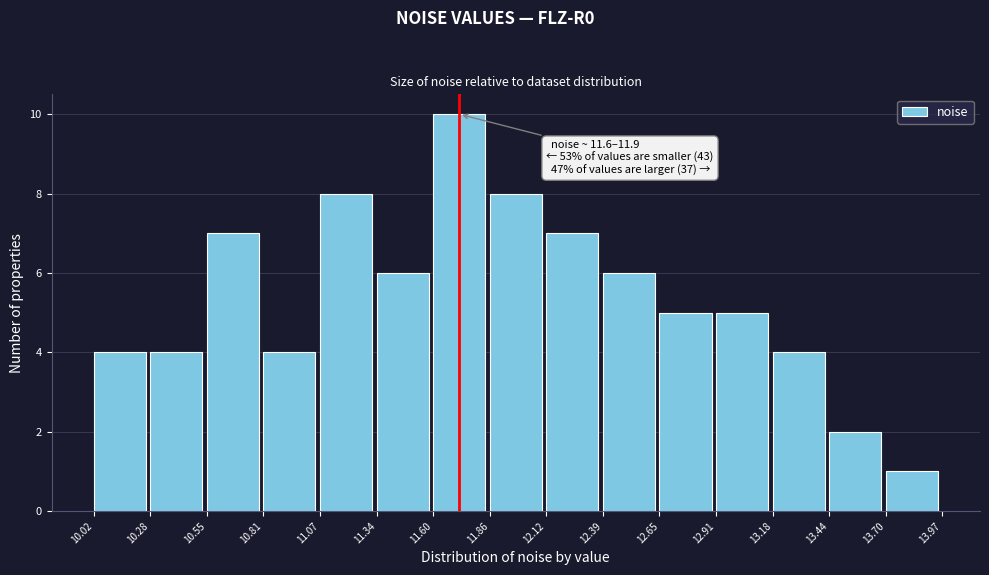

Over which range of the x-axis is the bar tallest?

11.60 to 11.86